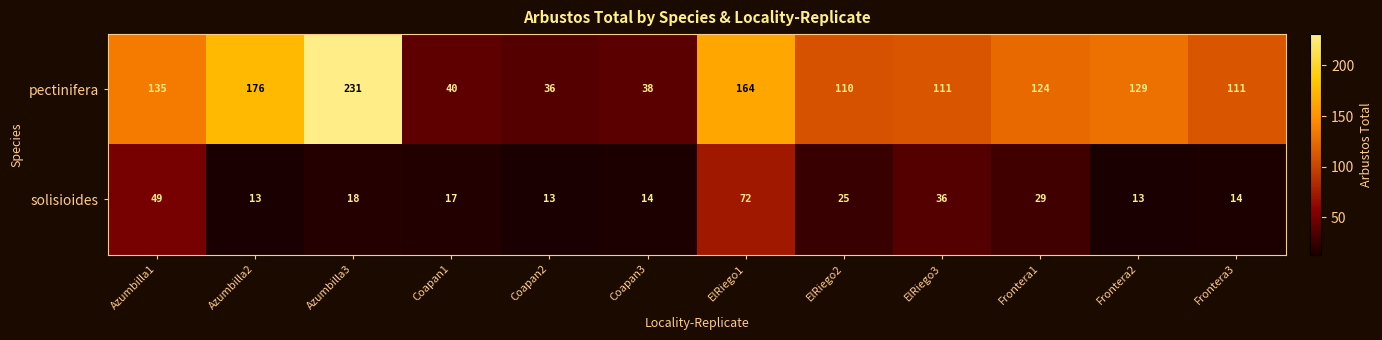

Reading left to right, extract all data points from this chart.

pectinifera: 135	176	231	40	36	38	164	110	111	124	129	111
solisioides: 49	13	18	17	13	14	72	25	36	29	13	14